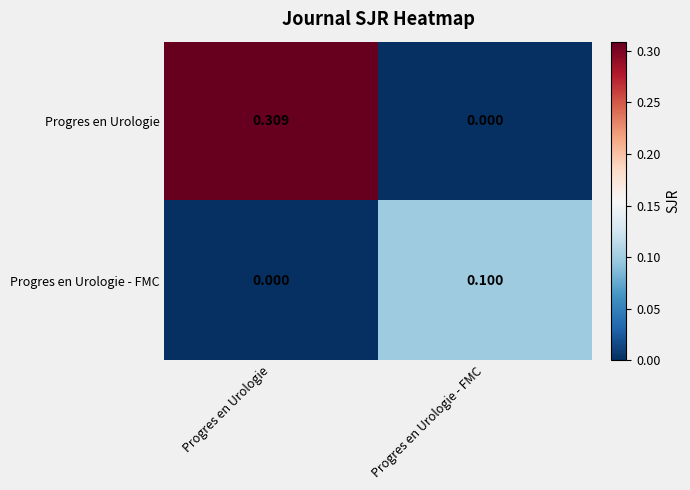

Which series changed the most between Progres en Urologie and Progres en Urologie - FMC?

Progres en Urologie